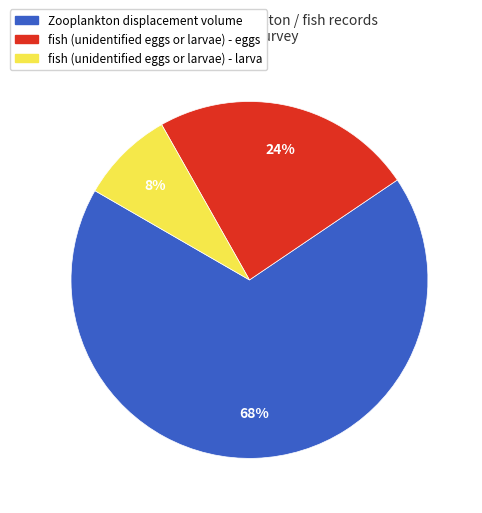

Between fish (unidentified eggs or larvae) - eggs and Zooplankton displacement volume, which is larger?

Zooplankton displacement volume